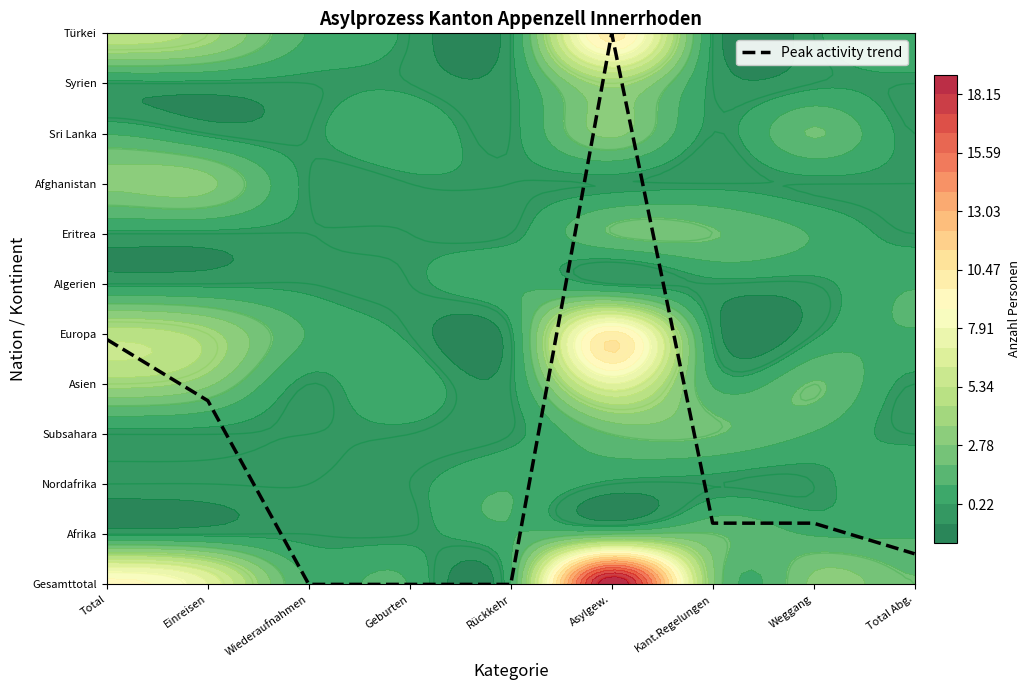

Is it true that the value at Weggang is 2.0?

False